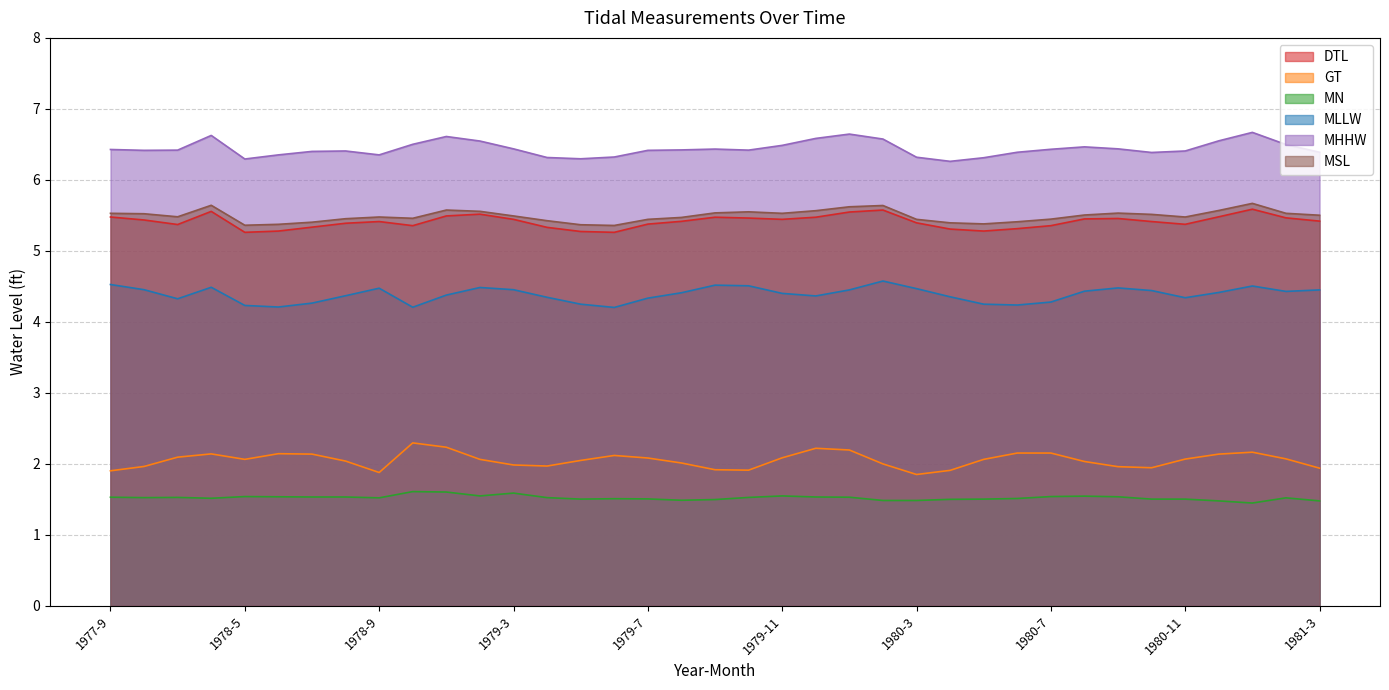

In DTL, how many points are higher than both neighbors (excluding endpoints)?

7